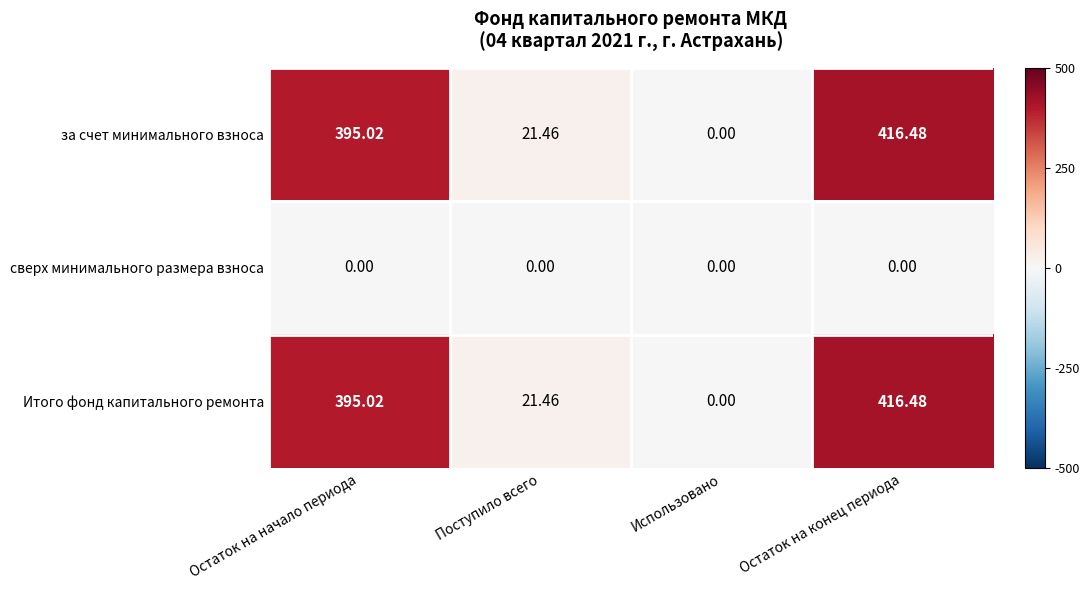

At which category is the sum across all series the highest?

Остаток на конец периода